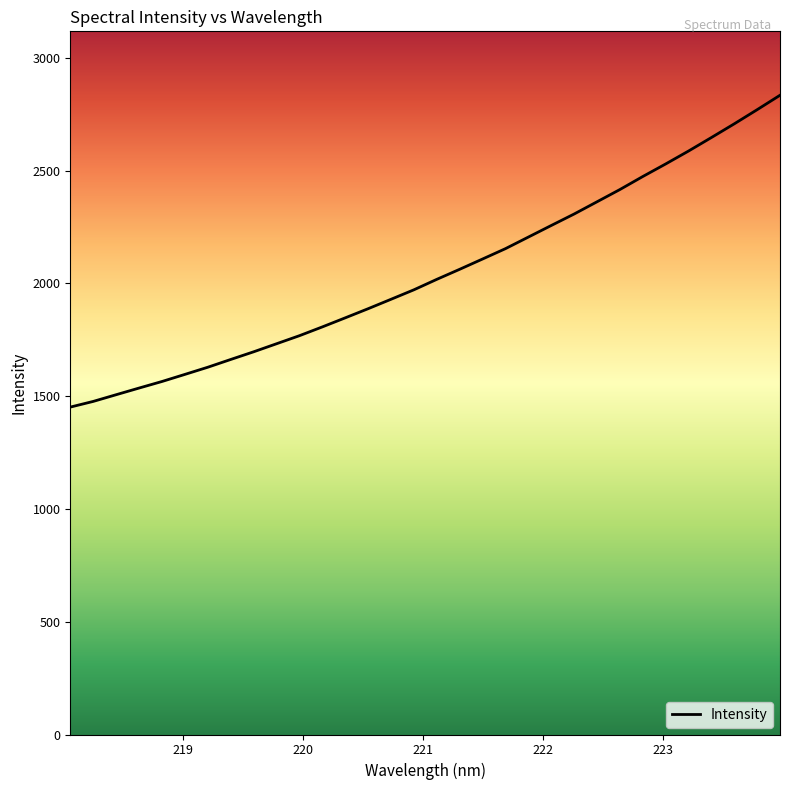

Count the number of data series in this chart.

1